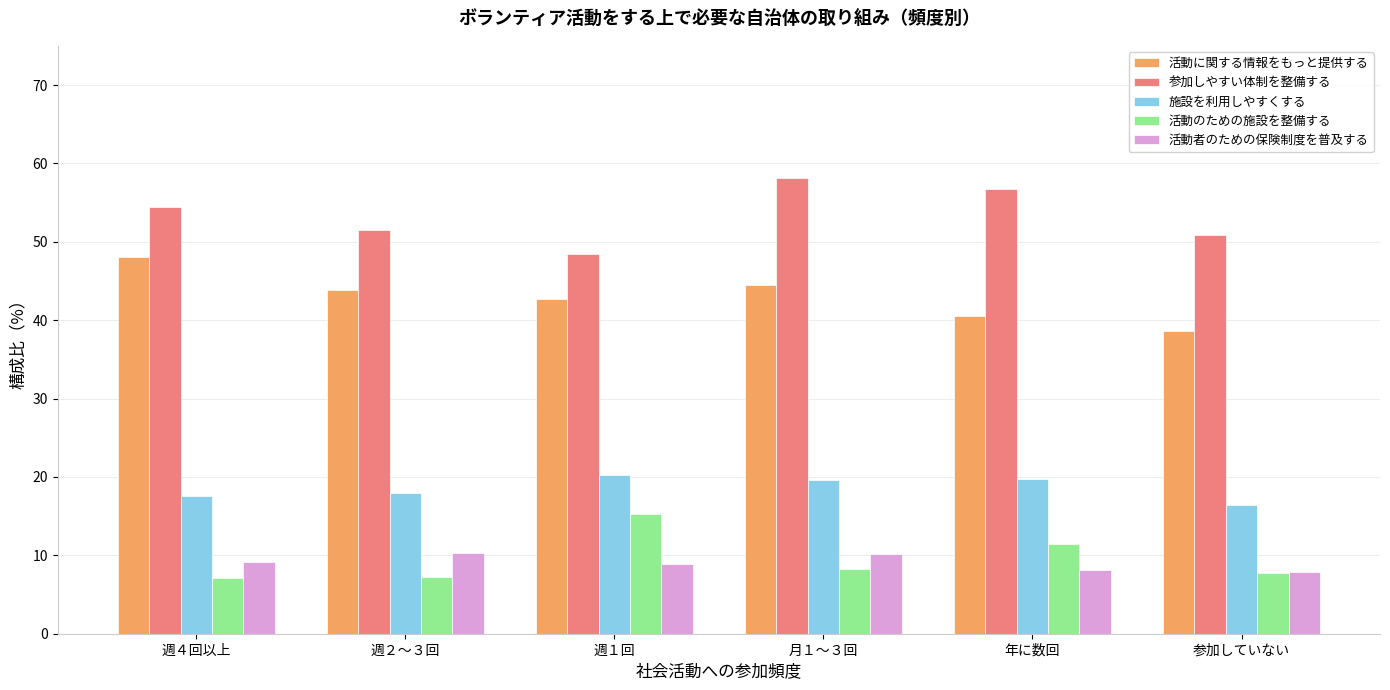

What is the difference between the second highest and minimum values in the 参加しやすい体制を整備する series?

8.3